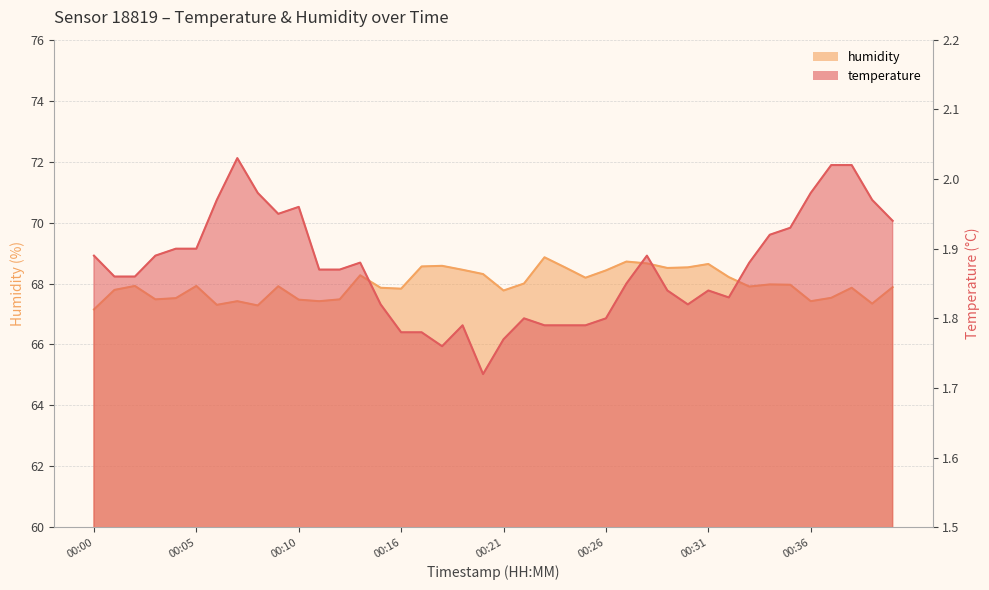

Is the value of temperature at 00:18 greater than the value of humidity at 00:36?

No